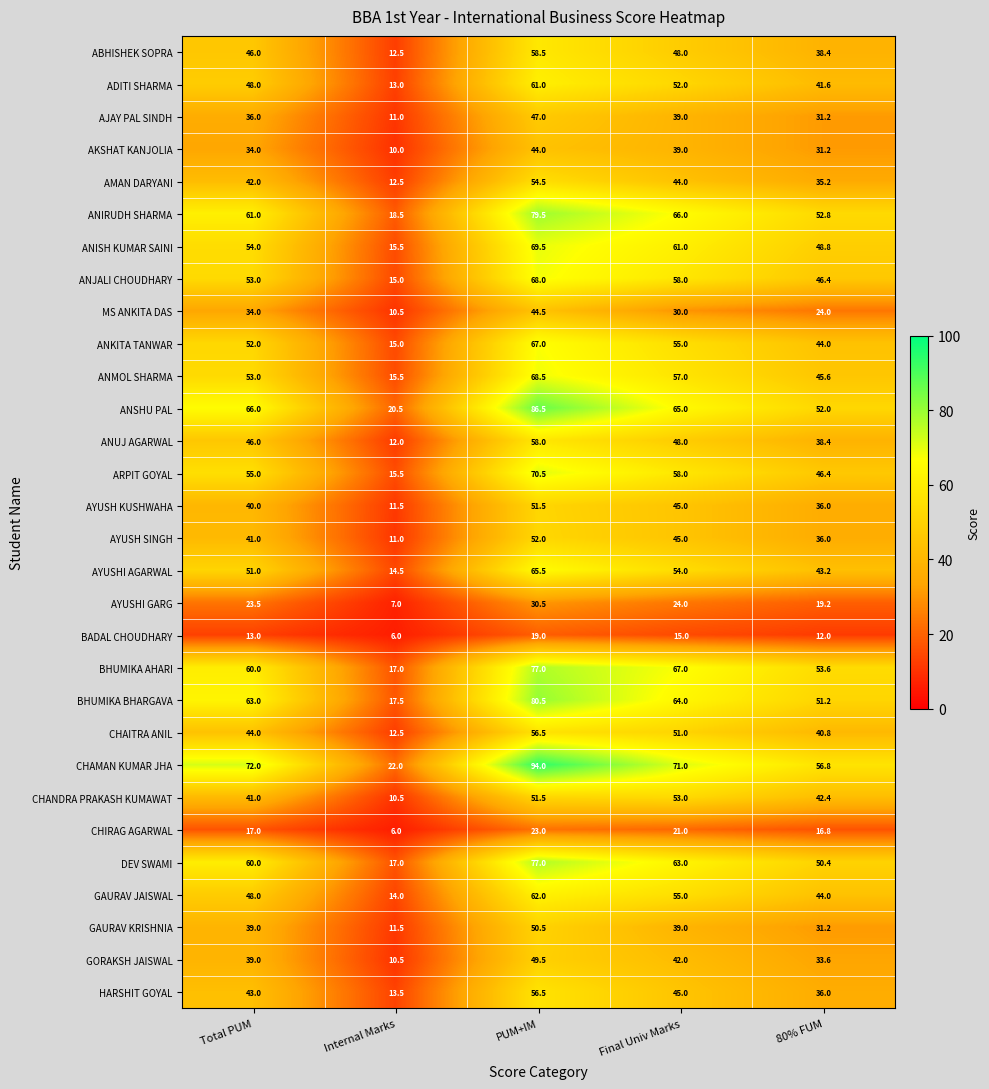

Which series has the widest spread of values?

CHAMAN KUMAR JHA